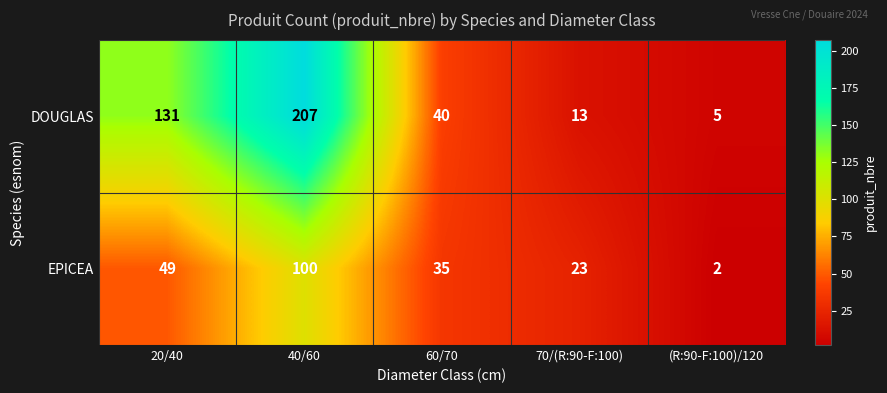

What is the difference between the second highest and minimum values in the DOUGLAS series?

126